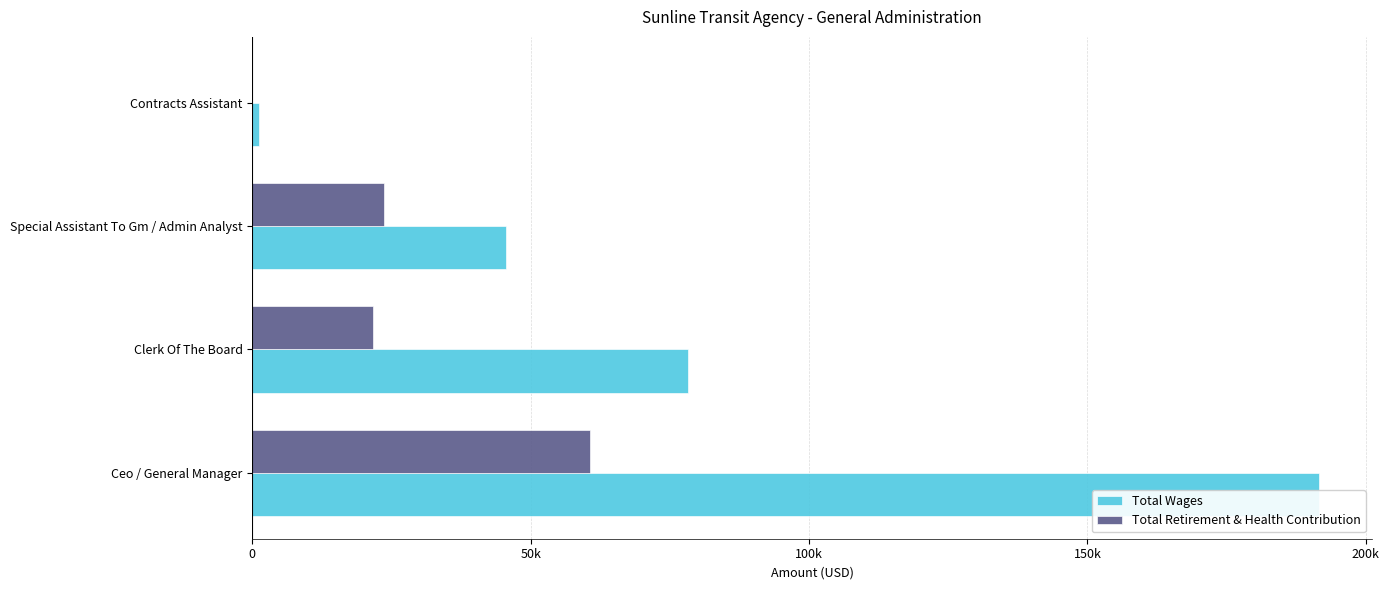

Is it true that Total Retirement & Health Contribution equals 60665 at Ceo / General Manager?

True